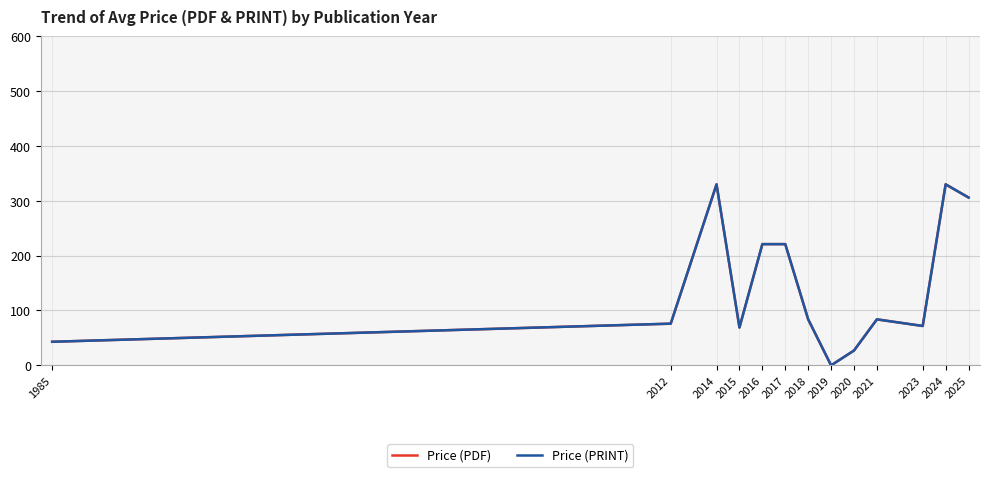

Does the chart have visible grid lines?

Yes